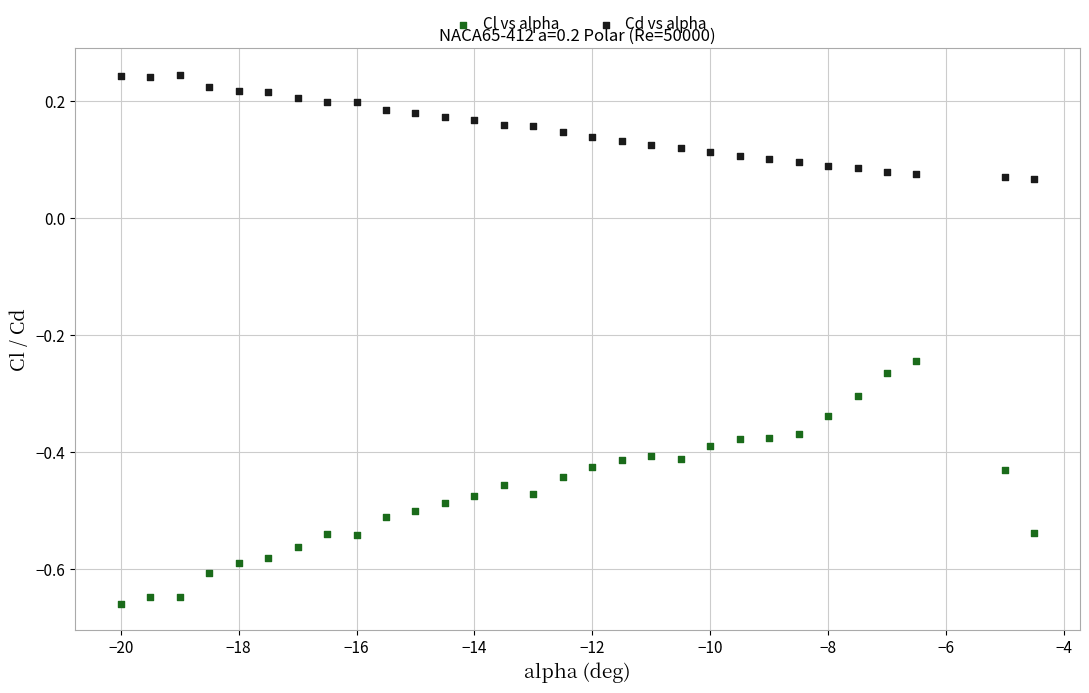

Which series contains the highest Y value?

Cd vs alpha